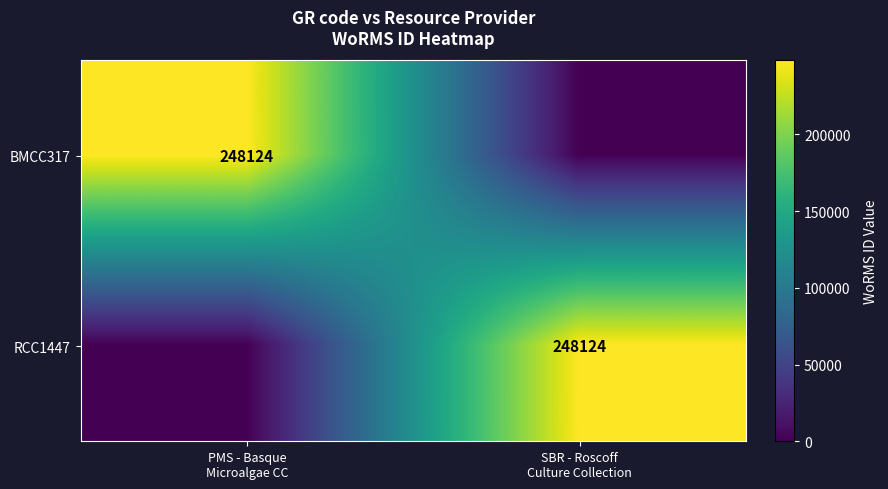

How many values in the RCC1447 series are below 248124?

1